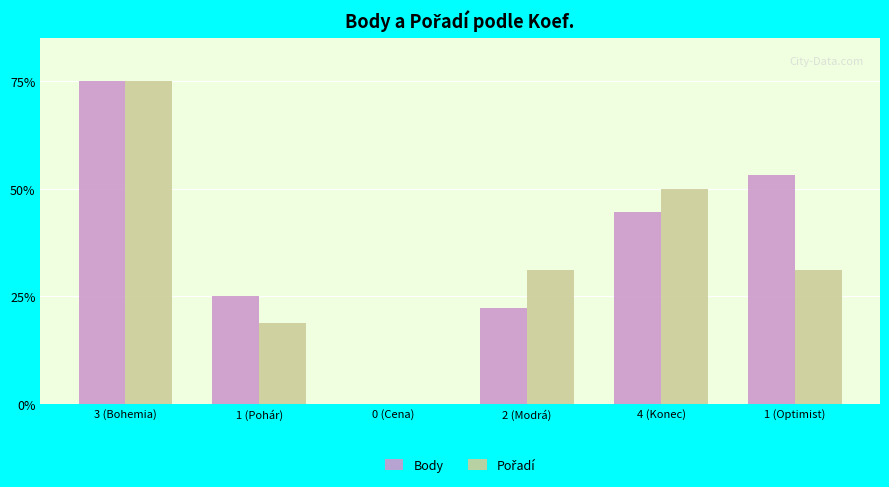

Count the number of data series in this chart.

2